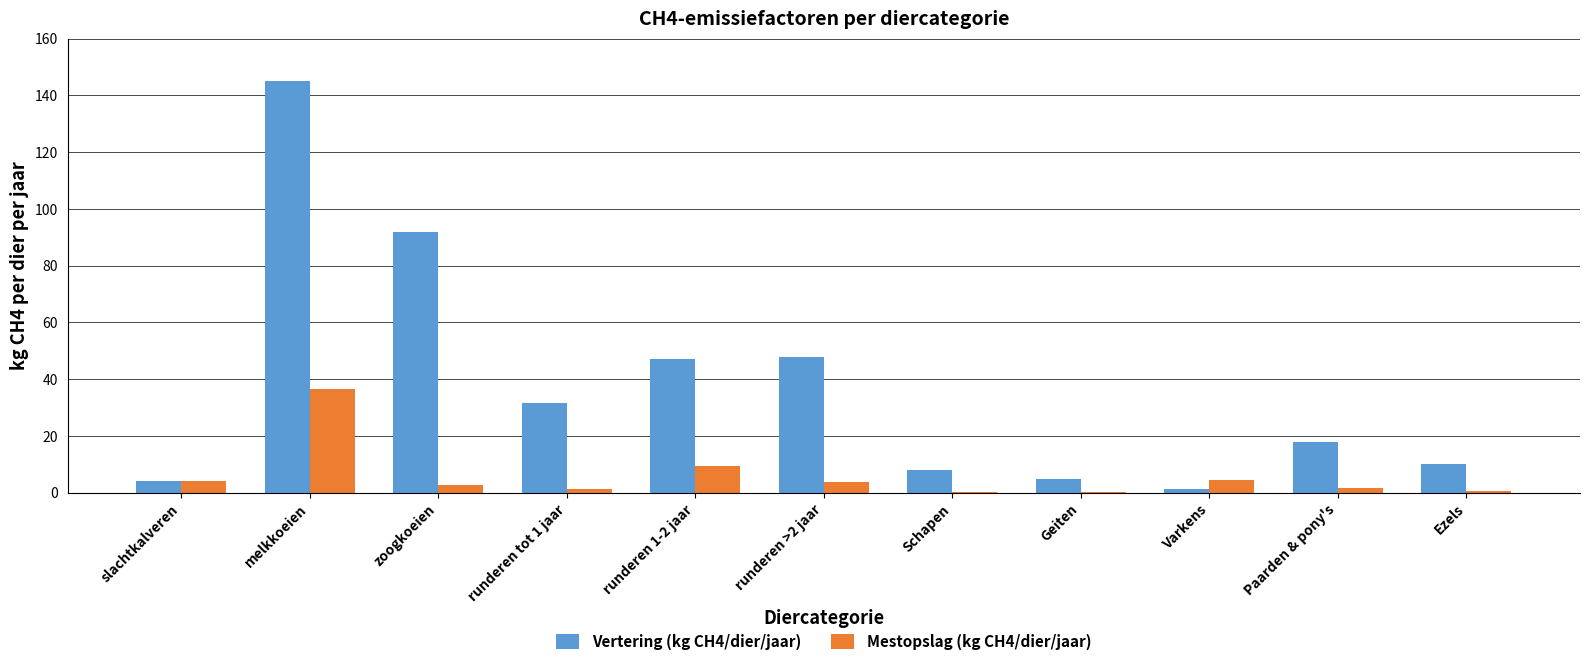

How many distinct data groups are displayed?

2